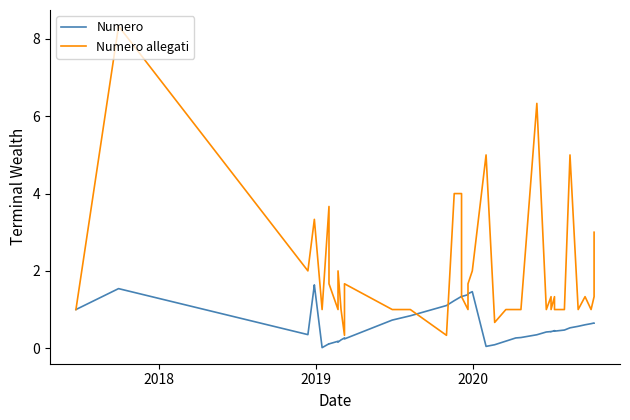

Count the number of categories in the chart.

40